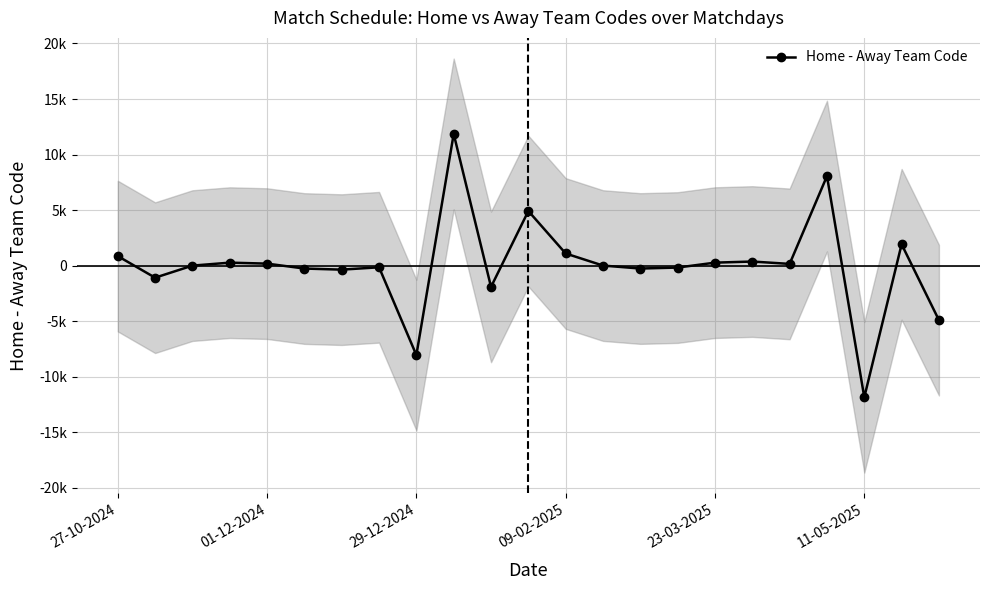

What is the sum of all values?

855